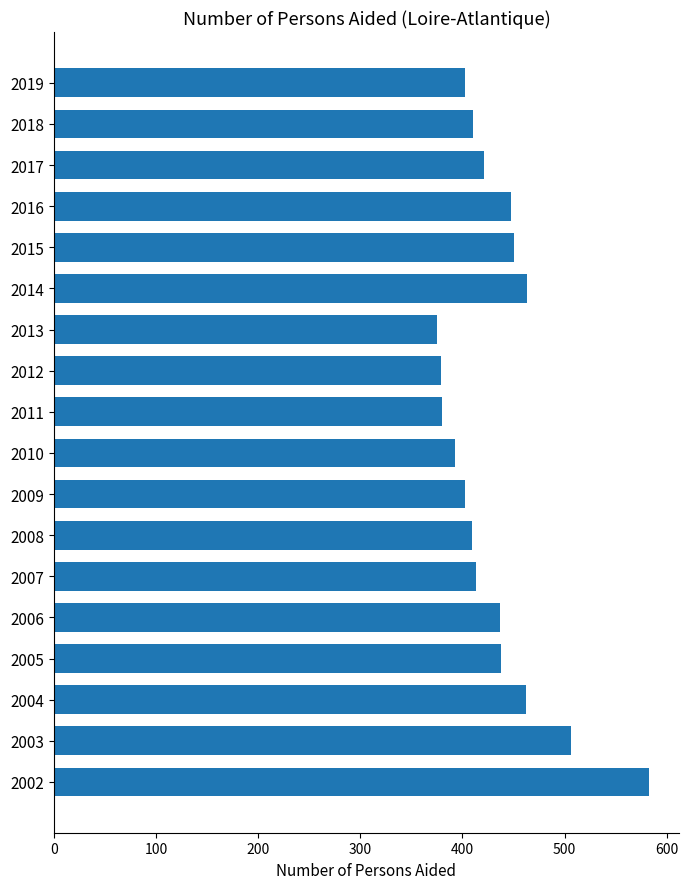

What is the change in value from 2006 to 2013?

-62